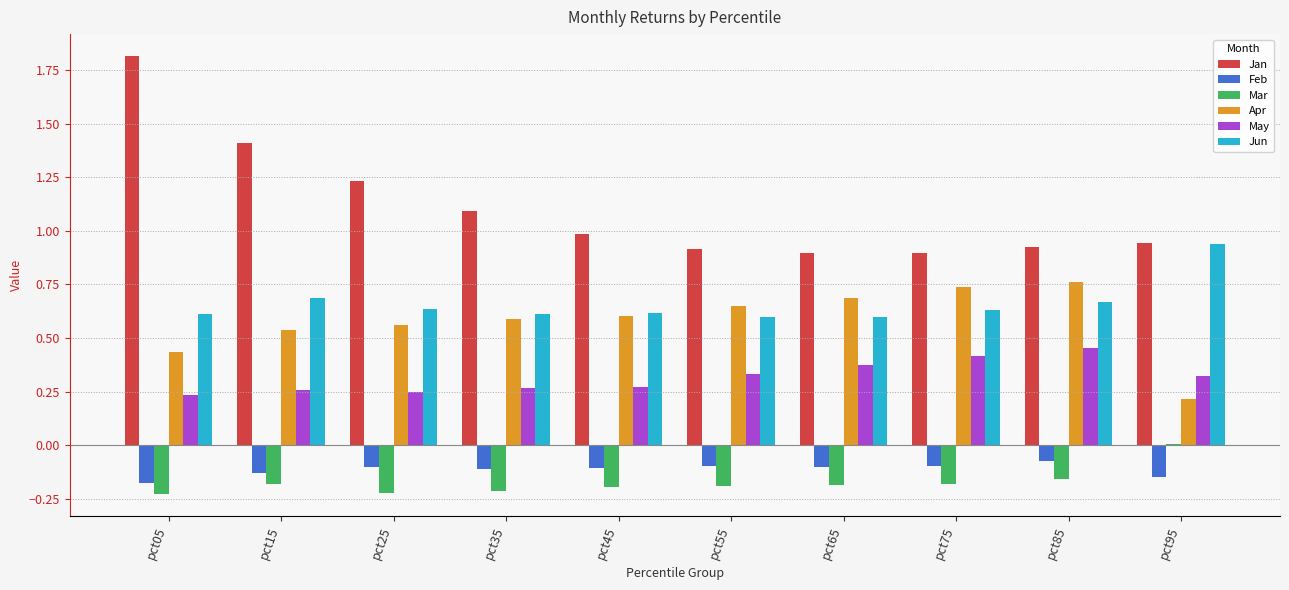

What is the approximate value of Jan at pct45?

1.0